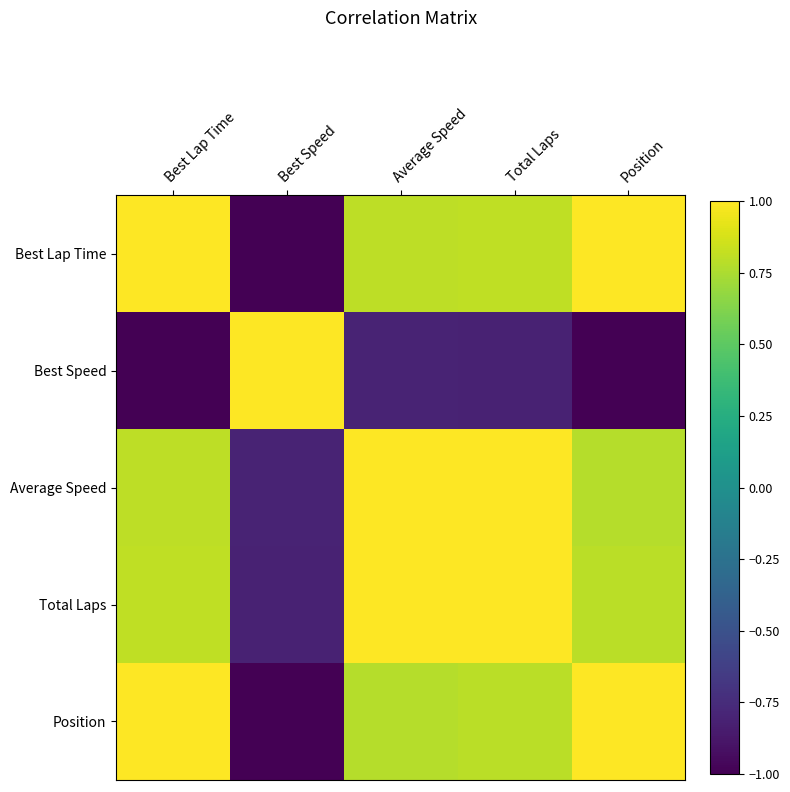

Which series has the largest total across all categories?

Total Laps